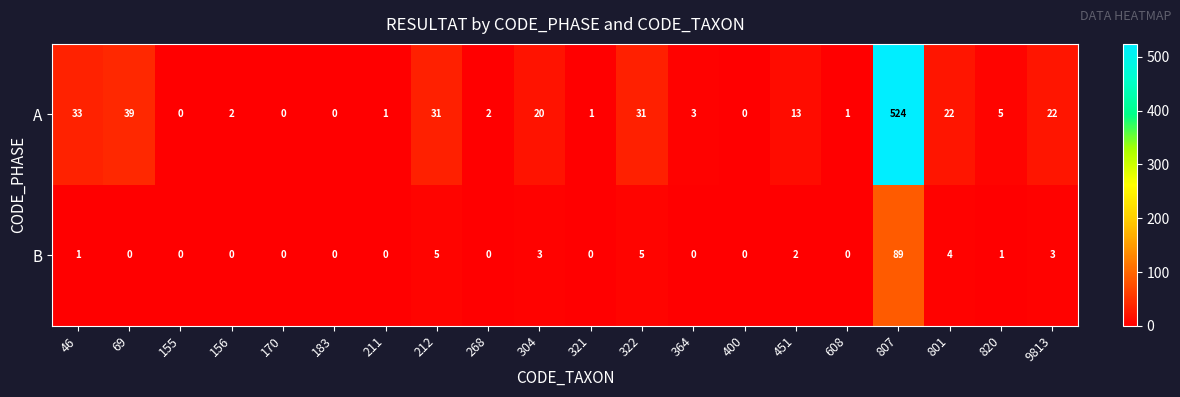

Which category has the highest value in the A series?

807